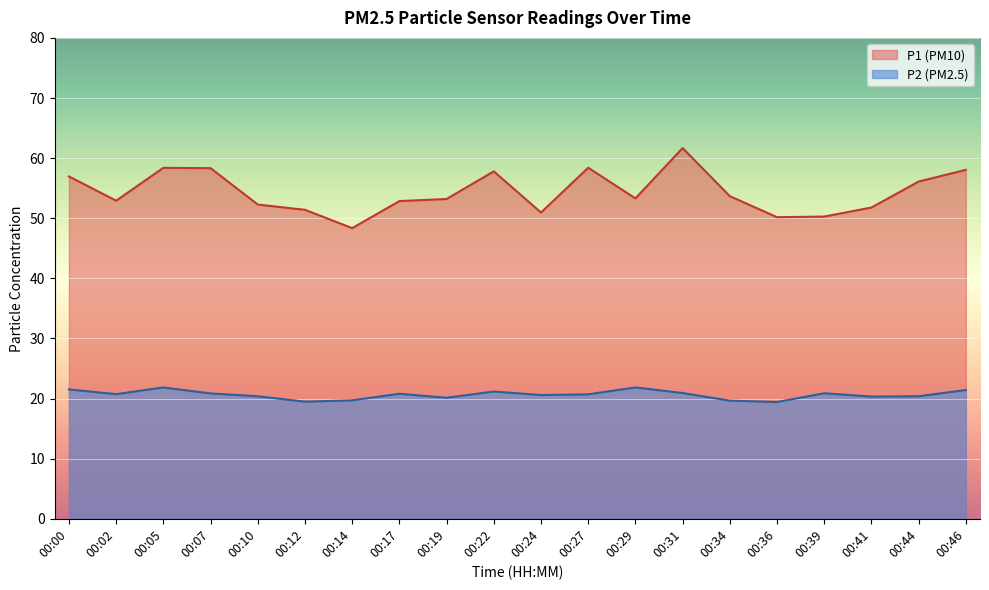

True or false: P2 and P1 intersect in this chart.

False